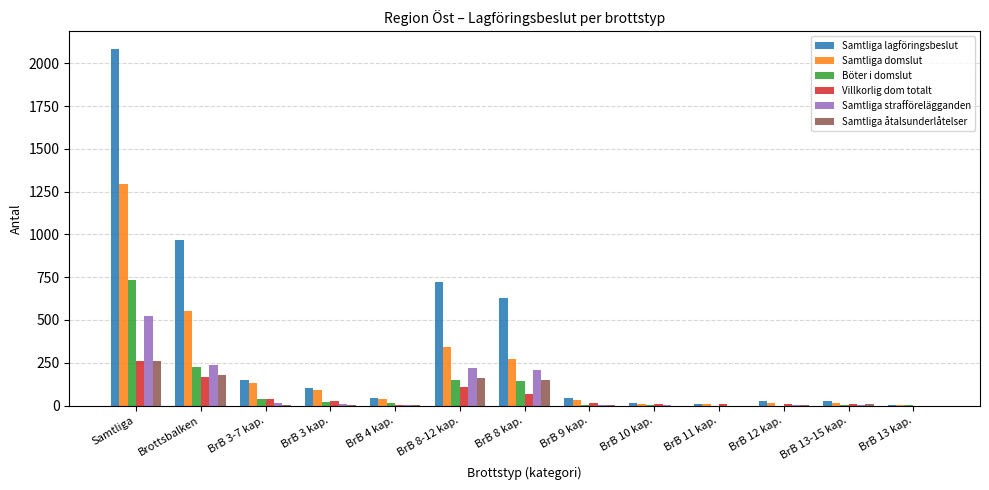

Between Brottsbalken and BrB 10 kap., which series saw the biggest shift?

Samtliga lagföringsbeslut